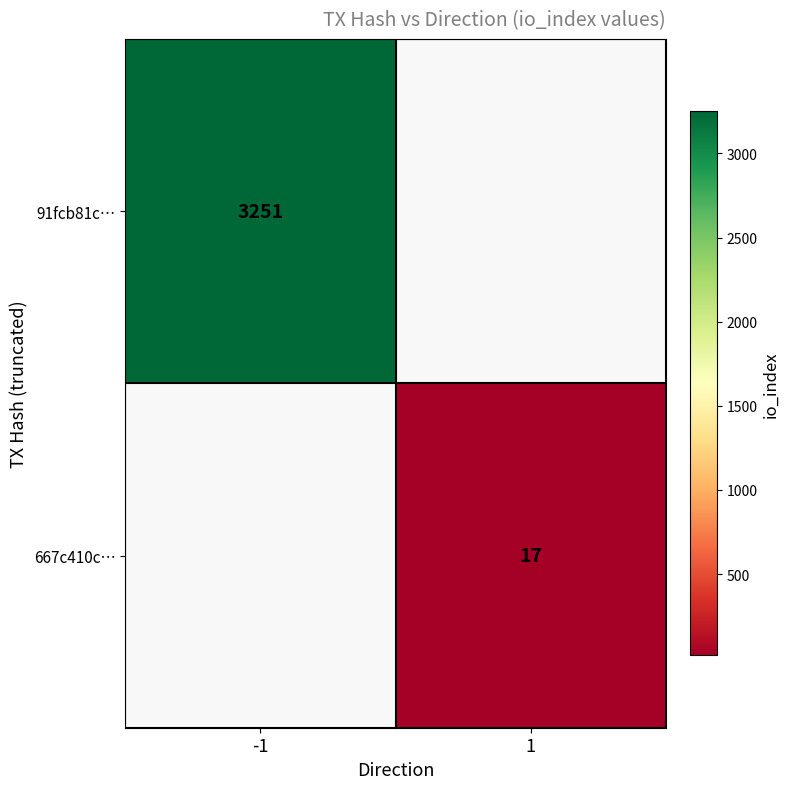

The 667c410c… series shows 26 at 1. True or false?

False